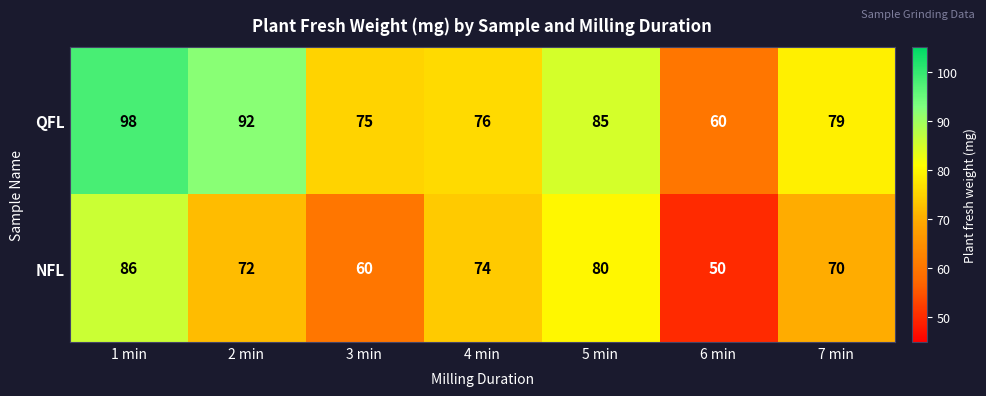

Where does the NFL series first go above 72?

1 min